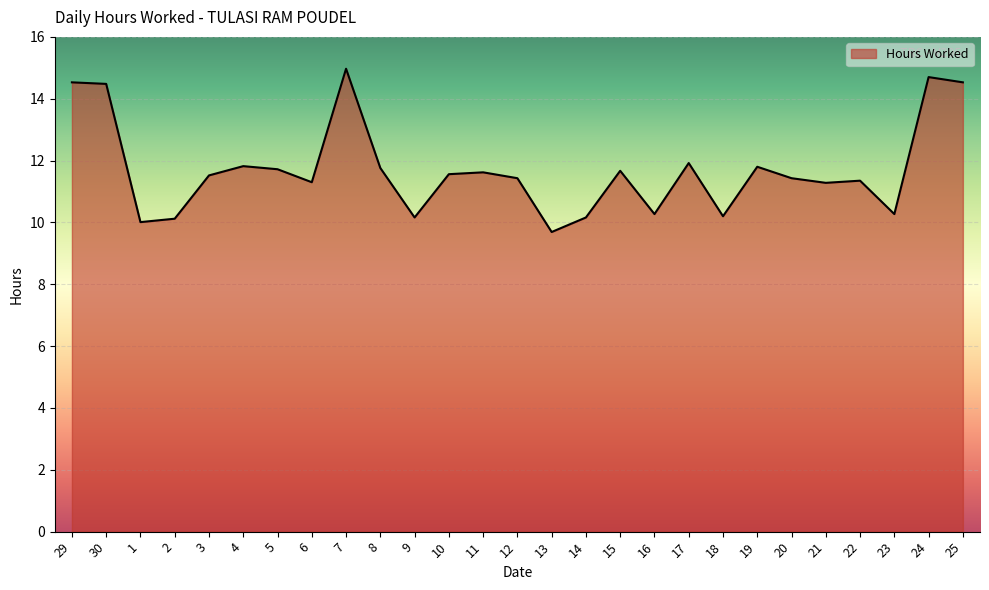

Does the chart display data point markers on the line(s)?

No